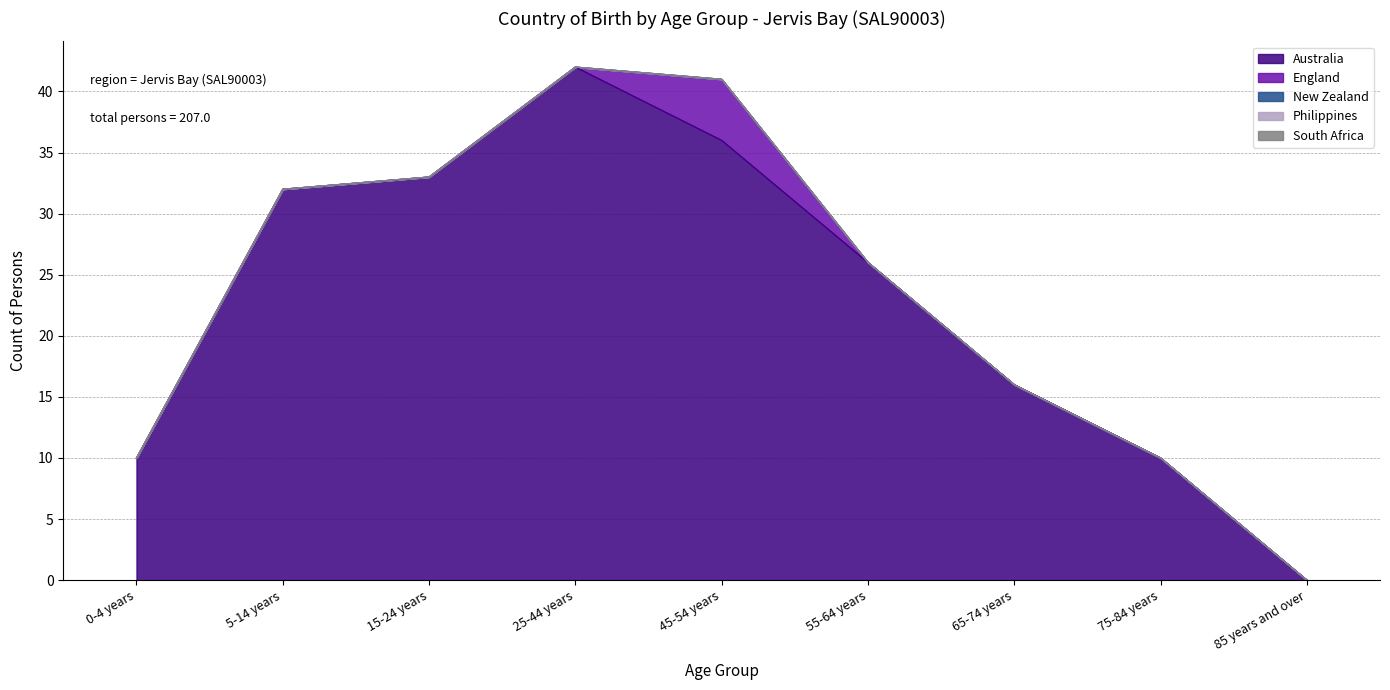

How many lines are shown in the chart?

5